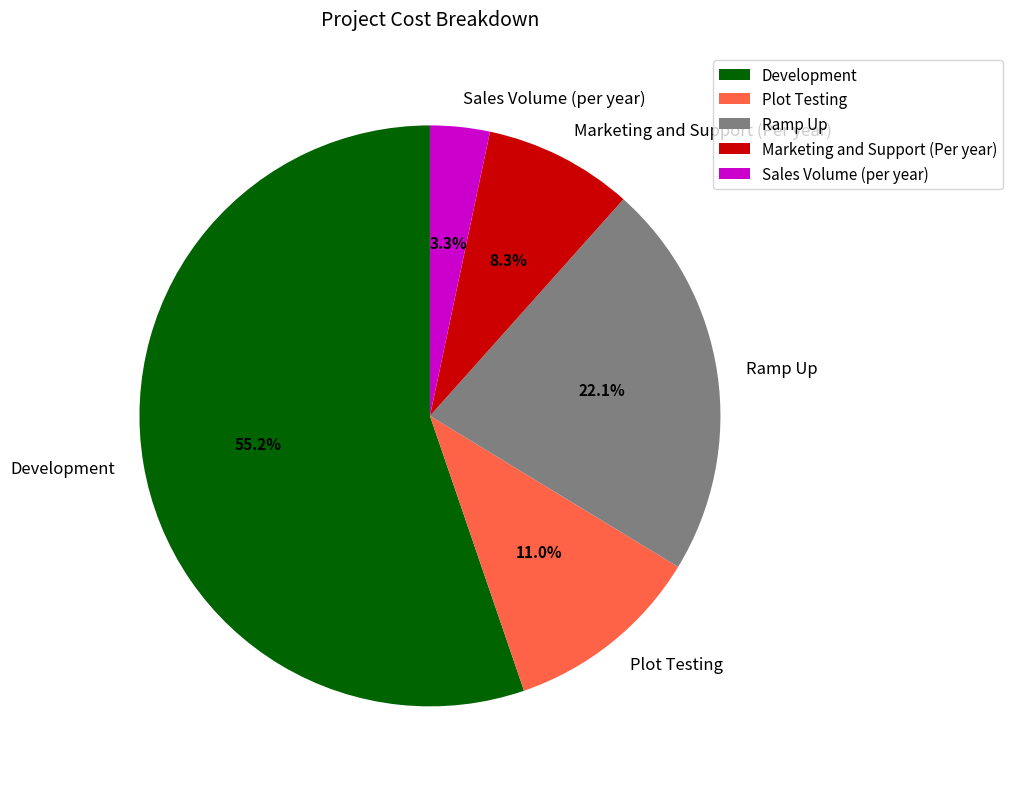

Which category has the smallest portion of the pie?

Sales Volume (per year)